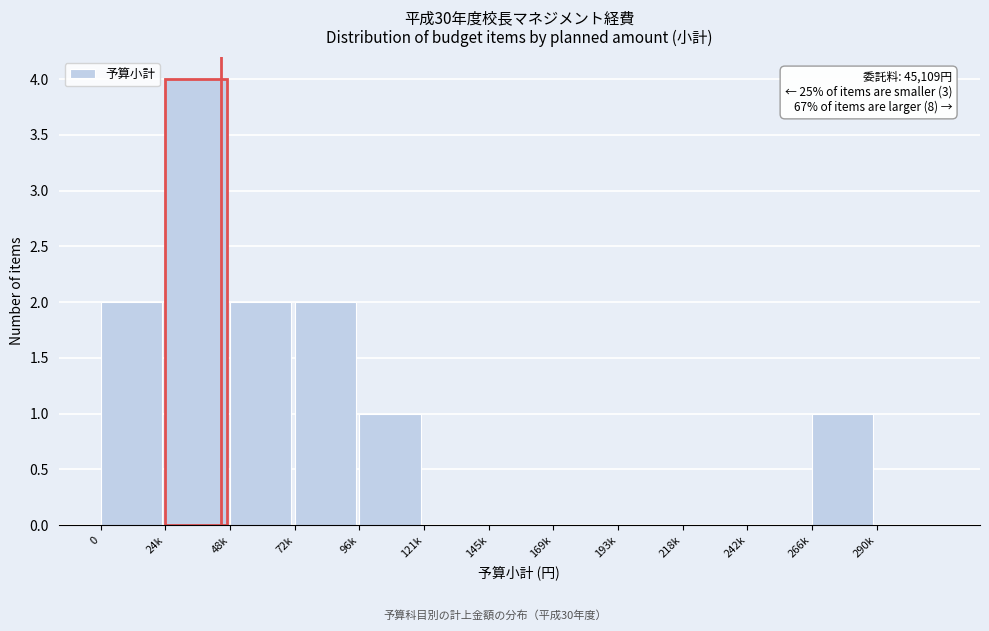

Reading left to right, extract all data points from this chart.

0=2	24k=4	48k=2	72k=2	96k=1	121k=0	145k=0	169k=0	193k=0	218k=0	242k=0	266k=1	290k=0